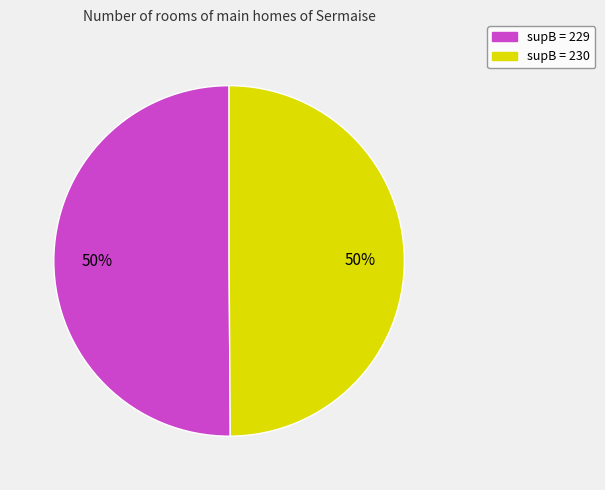

How many slices are in this pie chart?

2